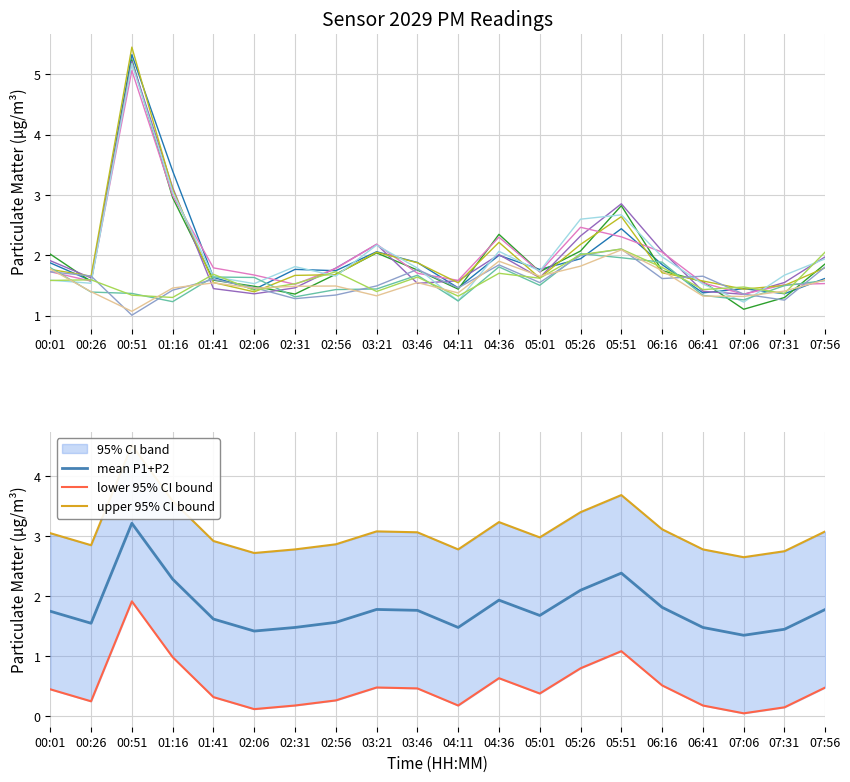

What is the difference between the maximum and second lowest values?

4.0